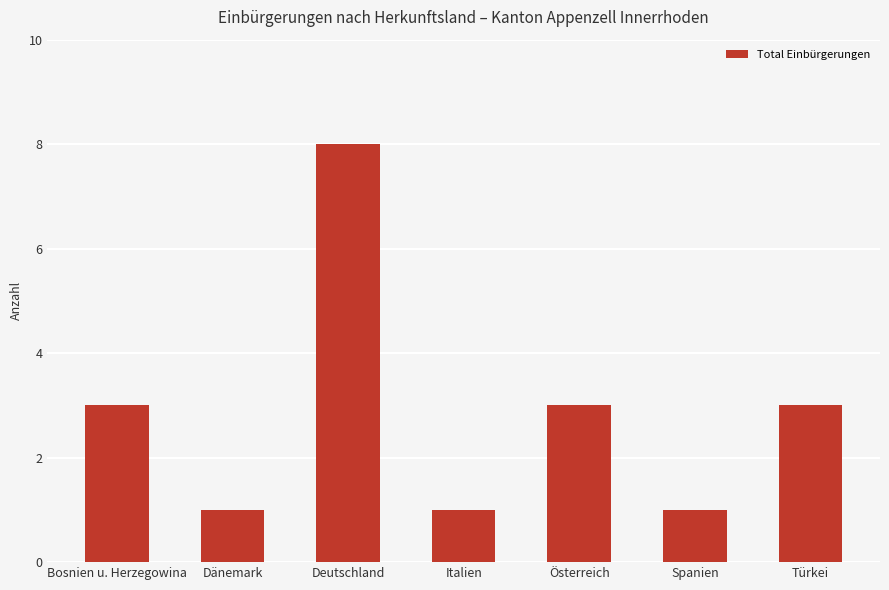

Is it true that the value at Dänemark is 0?

False